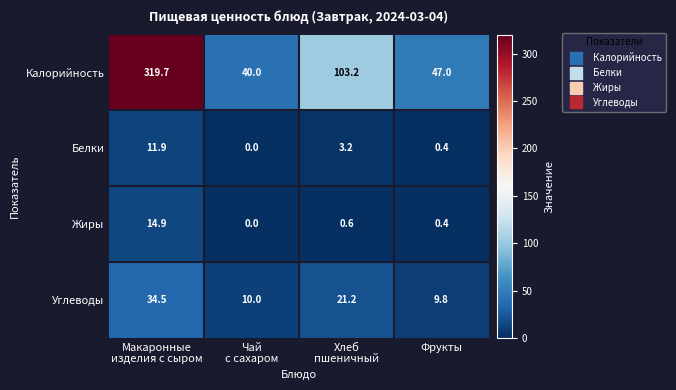

What is the difference between the maximum and minimum values in the Калорийность series?

279.7